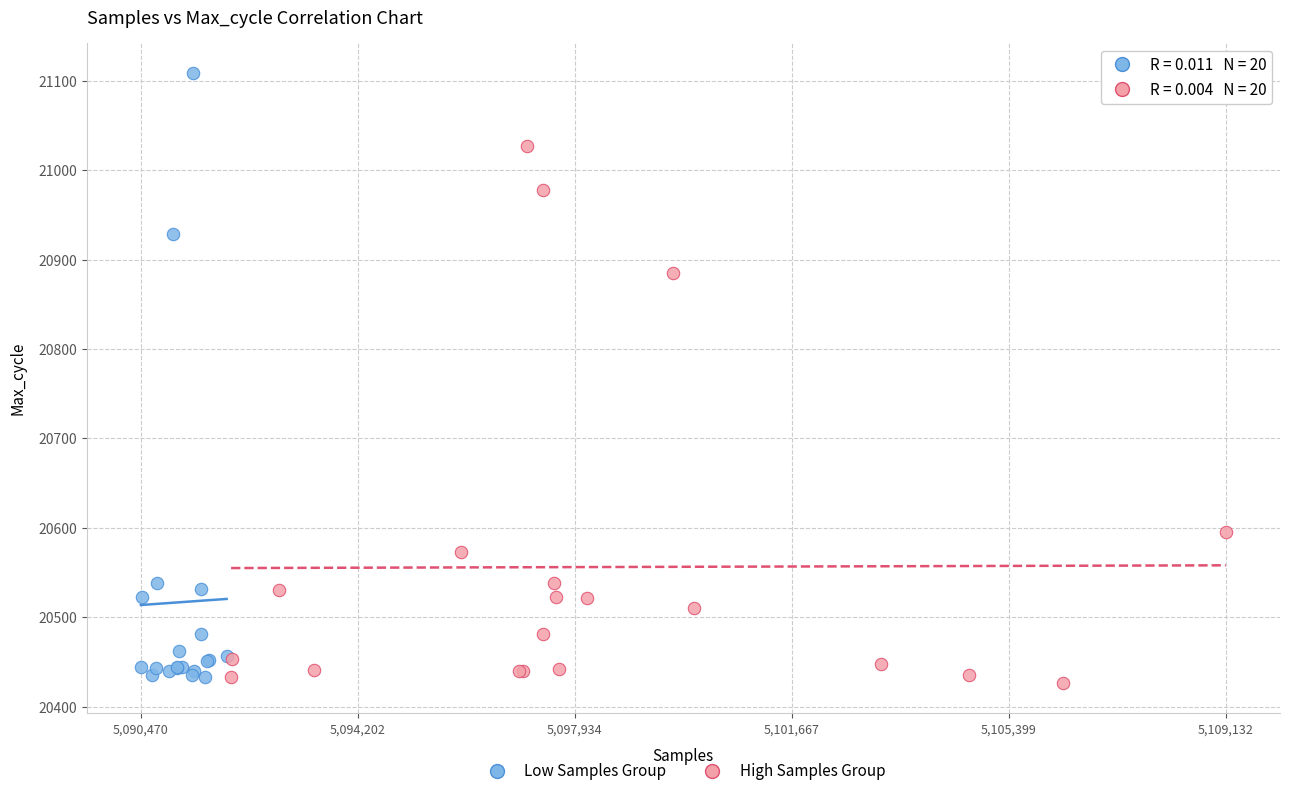

Which series reaches the maximum Y coordinate?

Low Samples Group